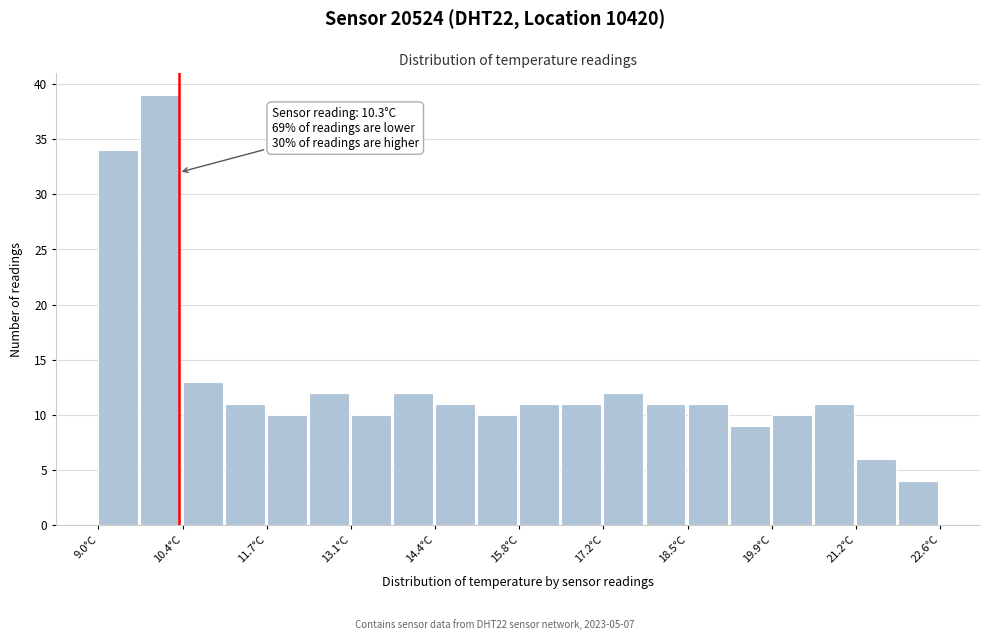

Around what value on the x-axis is the tallest bar? Give the approximate position of its centre, as read against the axis.

10.0